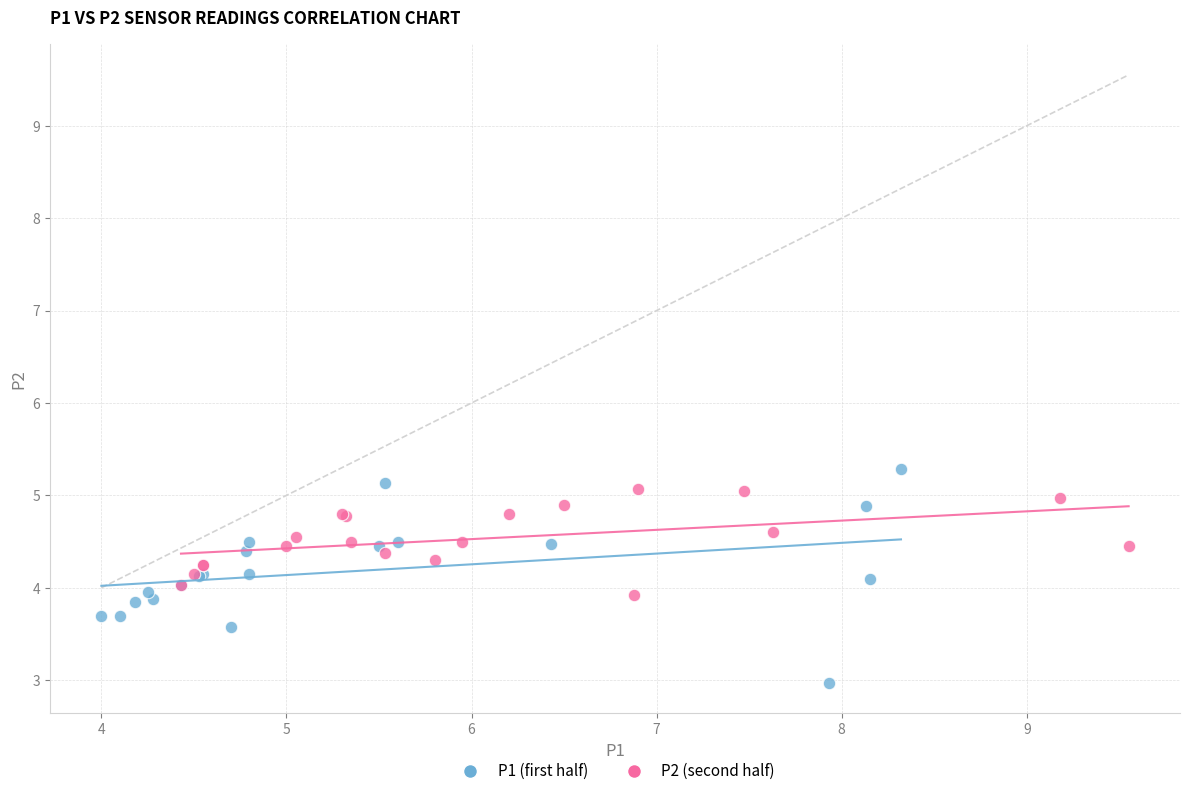

Which series reaches the minimum Y coordinate?

P1 (first half)